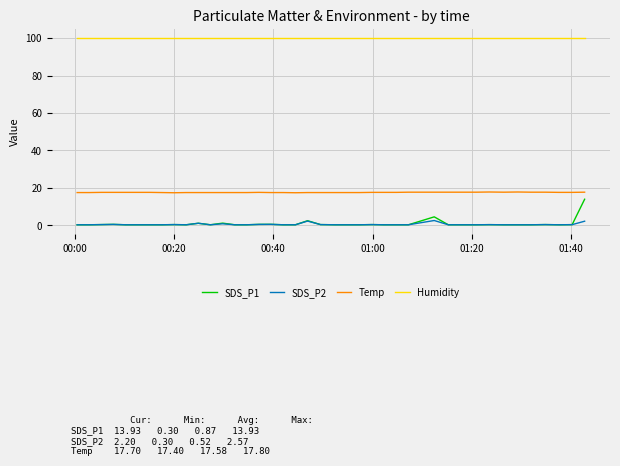

Which series has the largest total across all categories?

Humidity